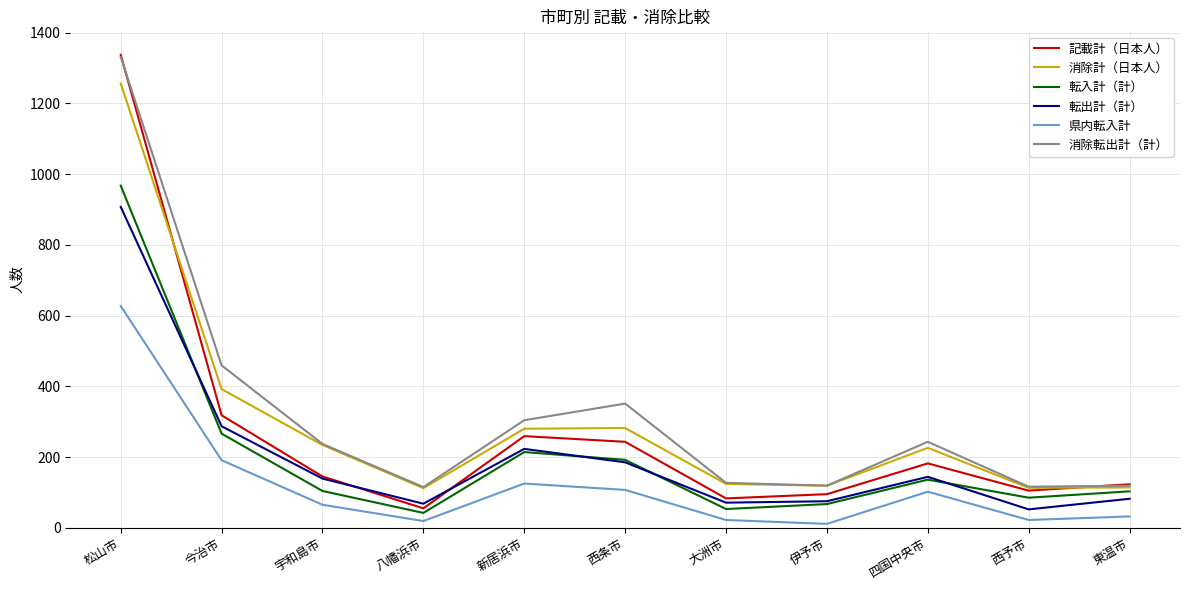

Between 松山市 and 宇和島市, which series saw the biggest shift?

記載計（日本人）